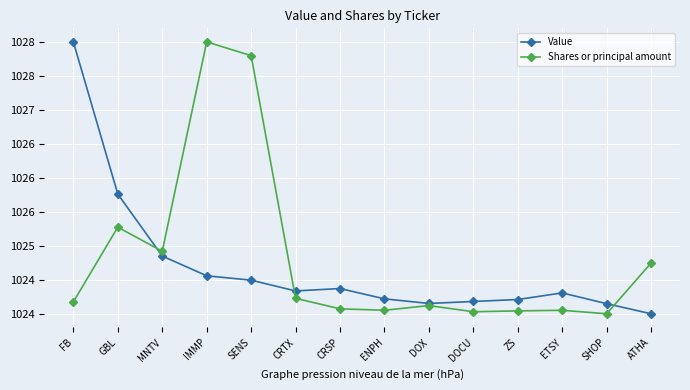

What is the total value across all series at ZS?

2048.3